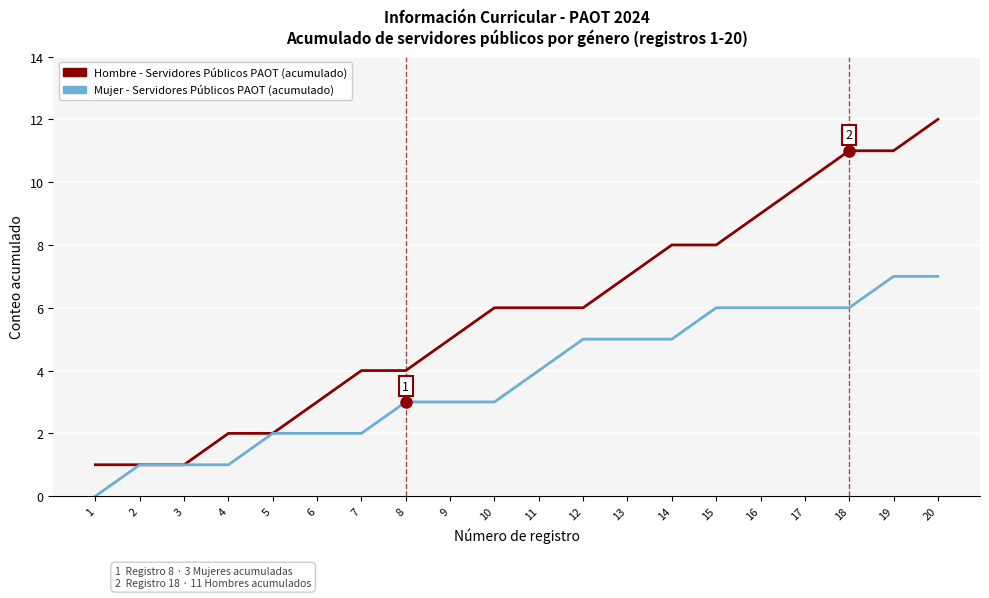

The value of Hombre - Servidores Públicos PAOT (acumulado) at 2 is 2. True or false?

False